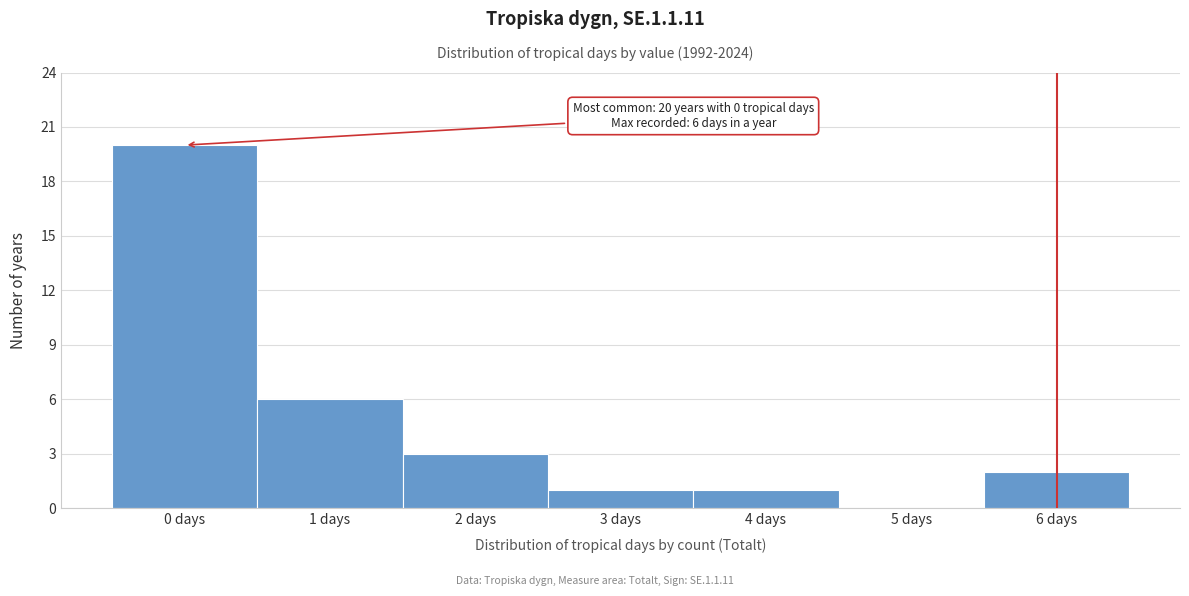

Over which range of the x-axis is the bar tallest?

-0.5 to 0.5